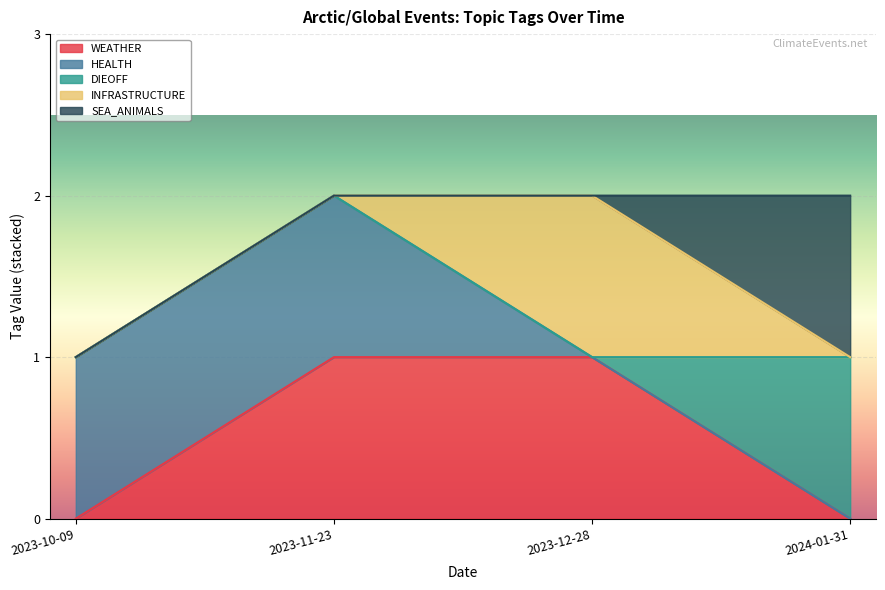

What are all the series names shown in the legend?

WEATHER, HEALTH, DIEOFF, INFRASTRUCTURE, SEA_ANIMALS